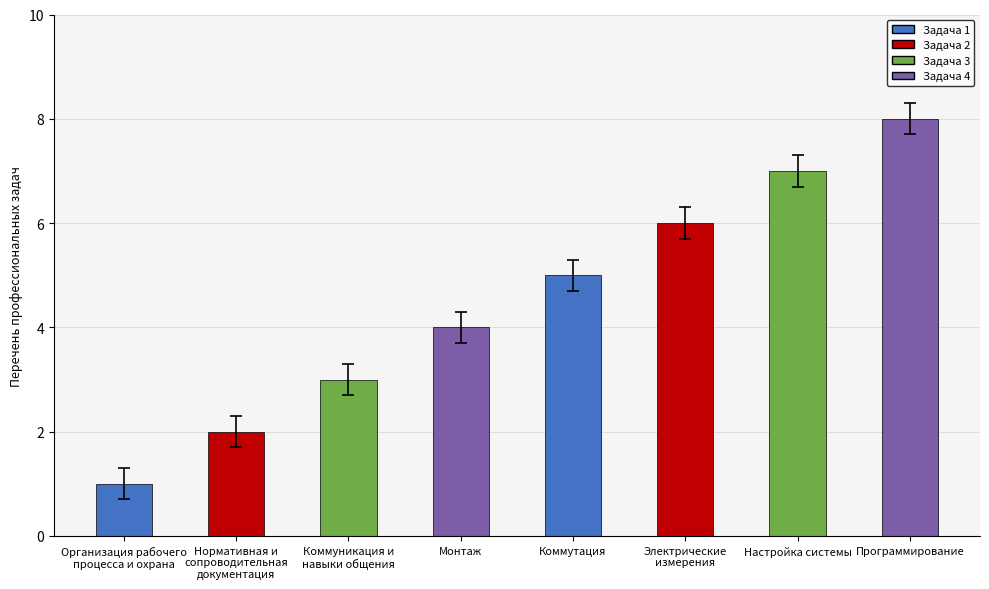

What position from the left is Организация рабочего
процесса и охрана?

1